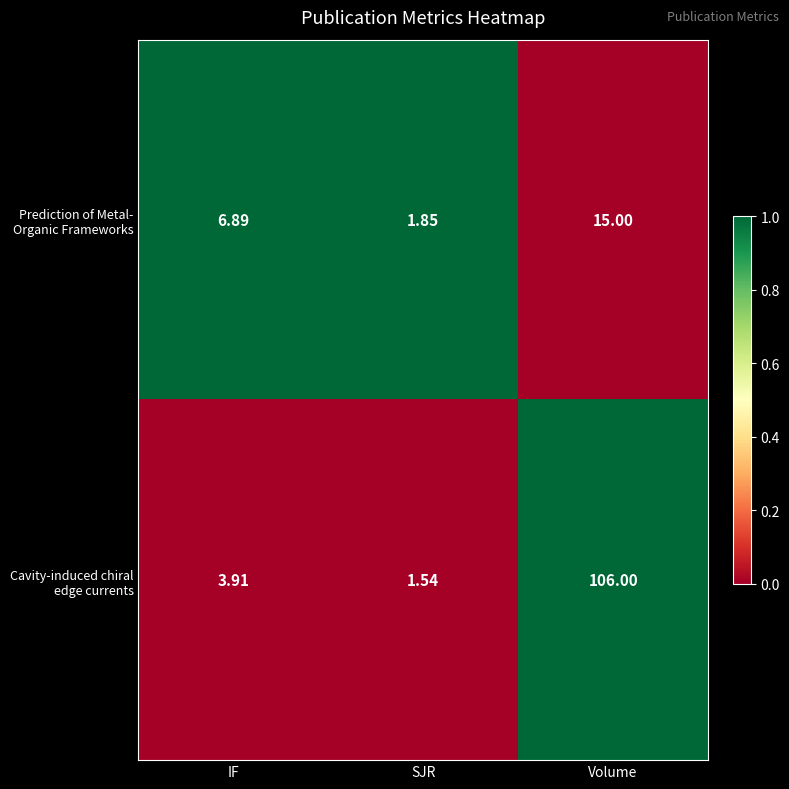

At which category is the sum across all series the highest?

Volume